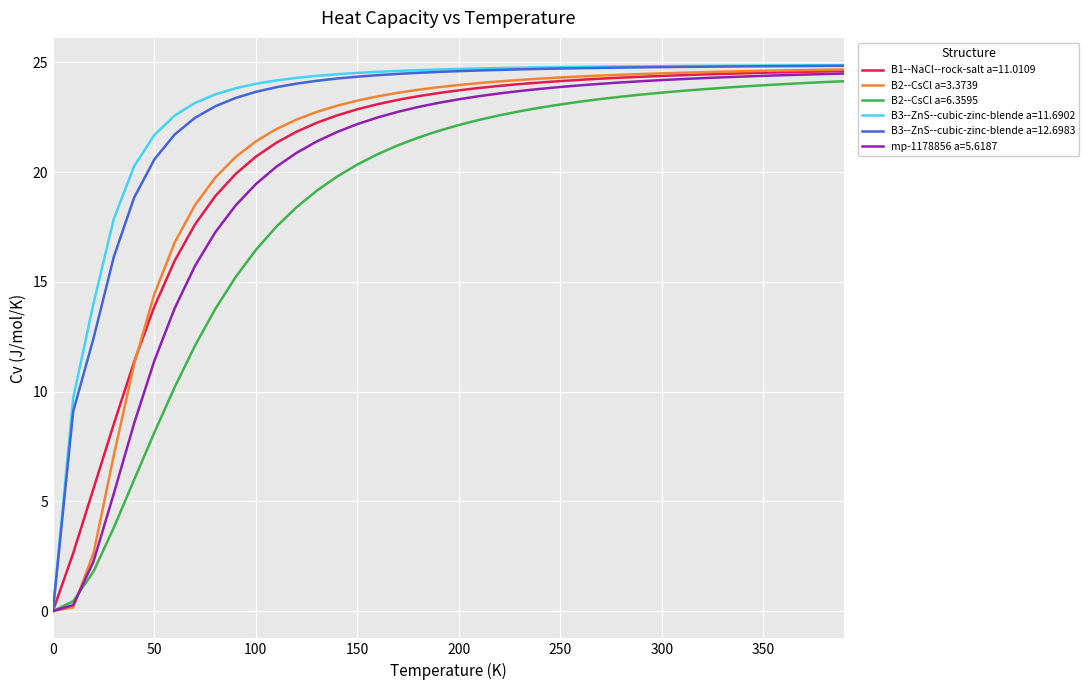

Is this an area chart (filled region under the line)?

No